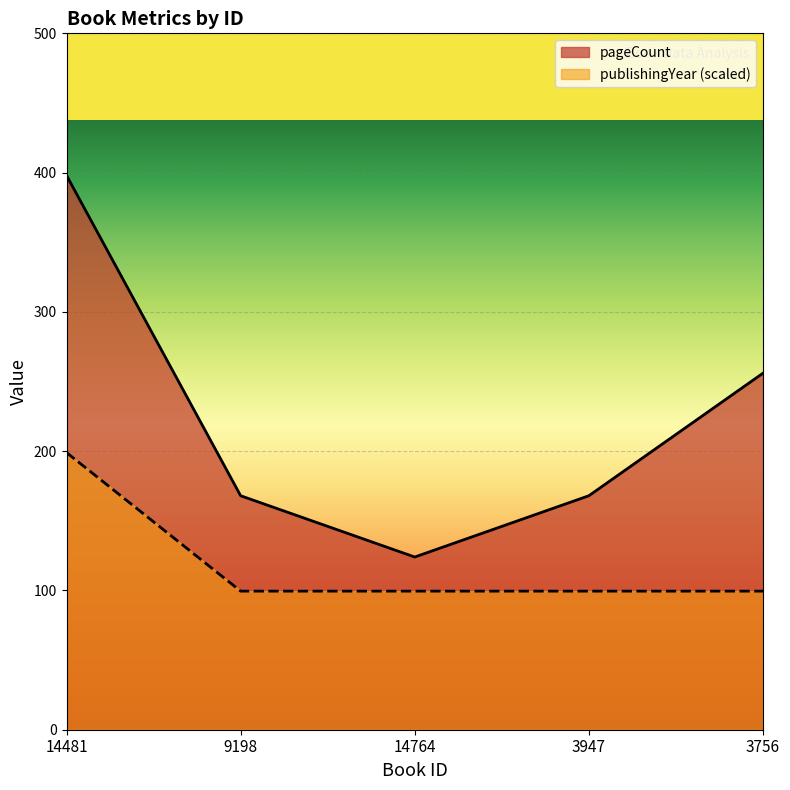

Which series changed the most between 14481 and 14764?

pageCount